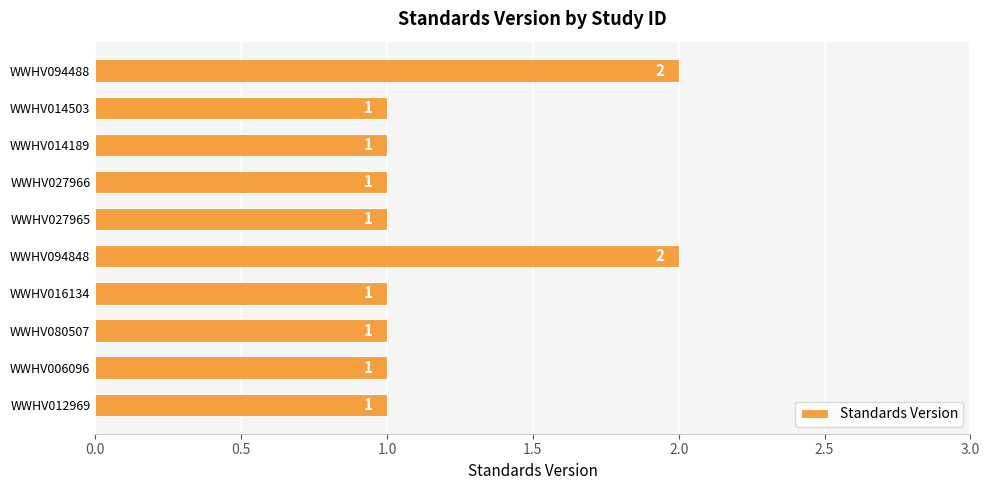

Count the values in the range 1 to 2.

10